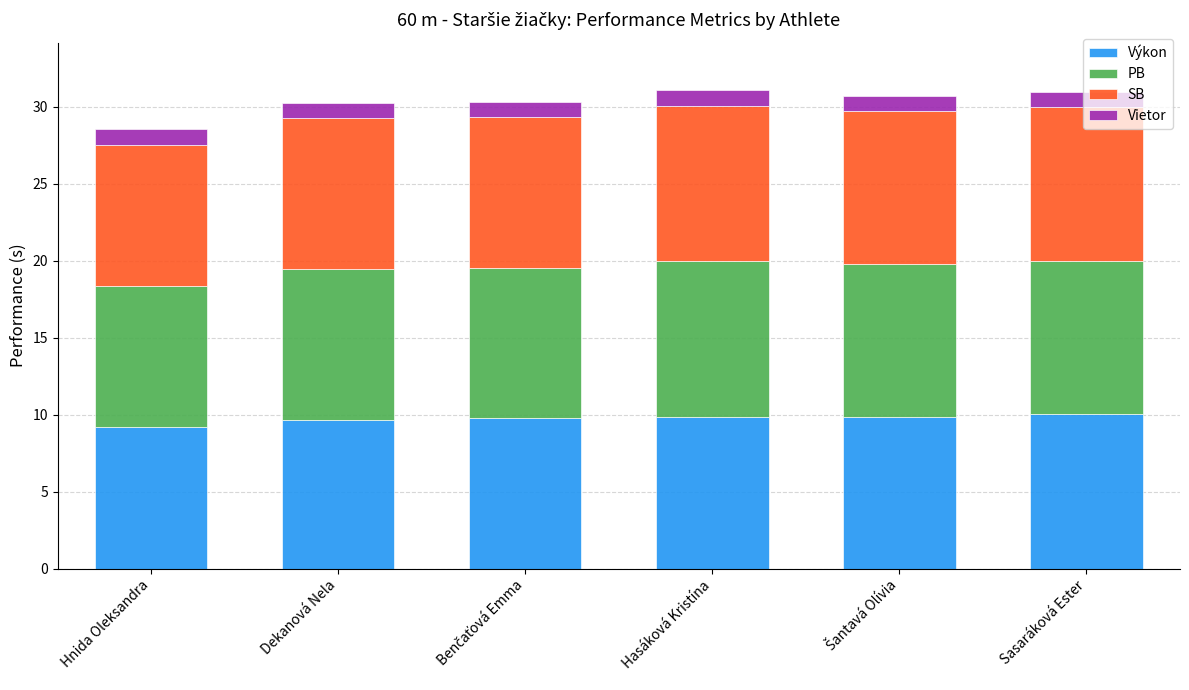

What value does the Výkon series have at Dekanová Nela?

9.7